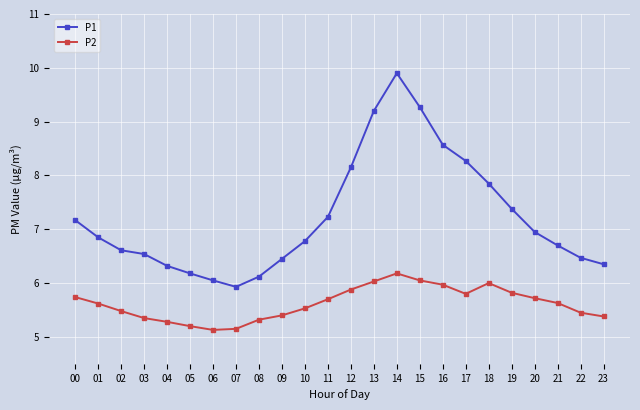

In P1, how many points are lower than both neighbors (excluding endpoints)?

1